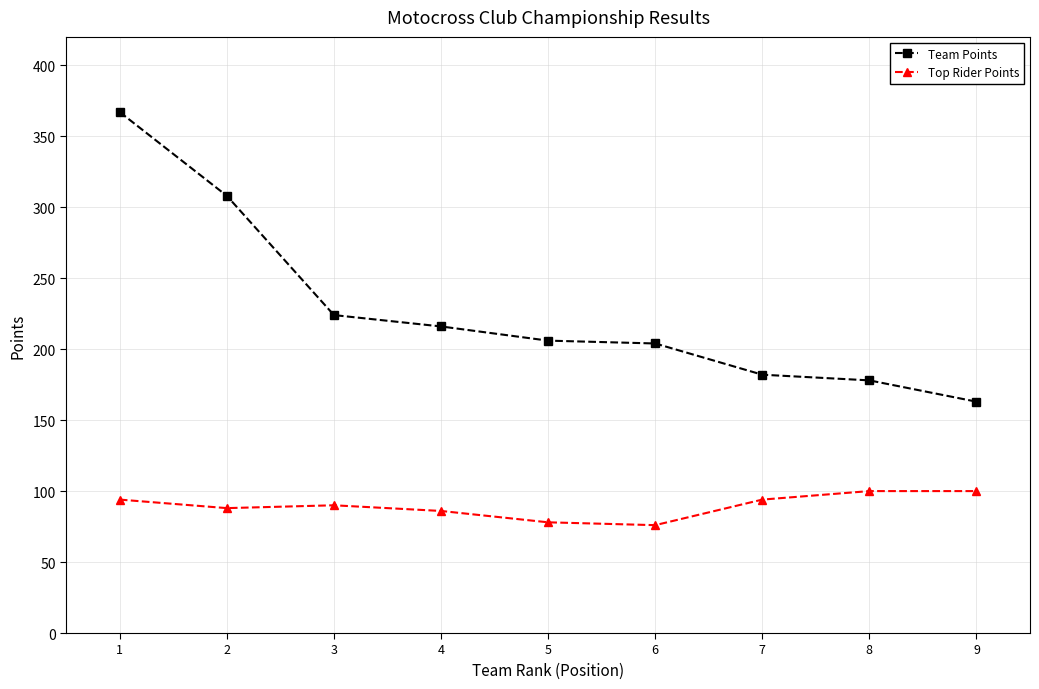

Does the chart have visible grid lines?

Yes